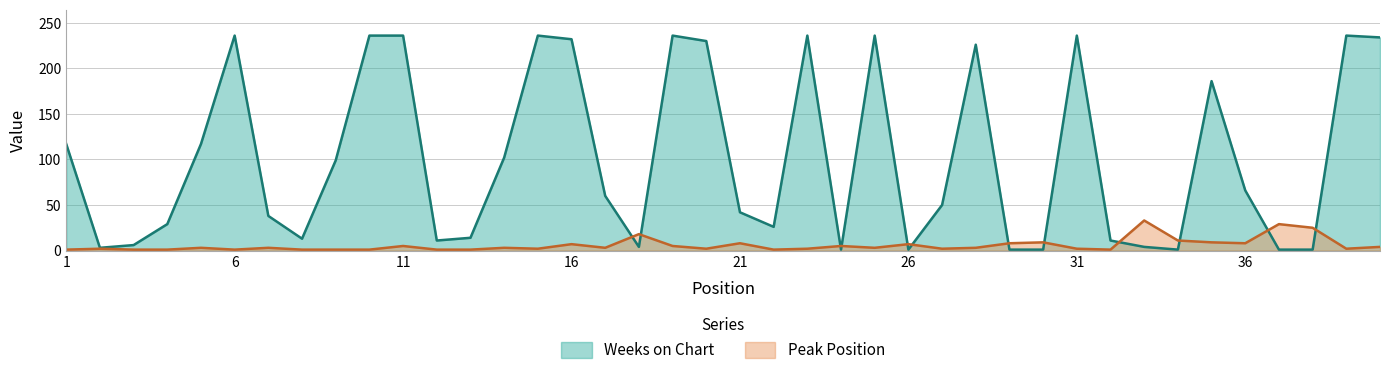

What is the total value across all series at 11?

241